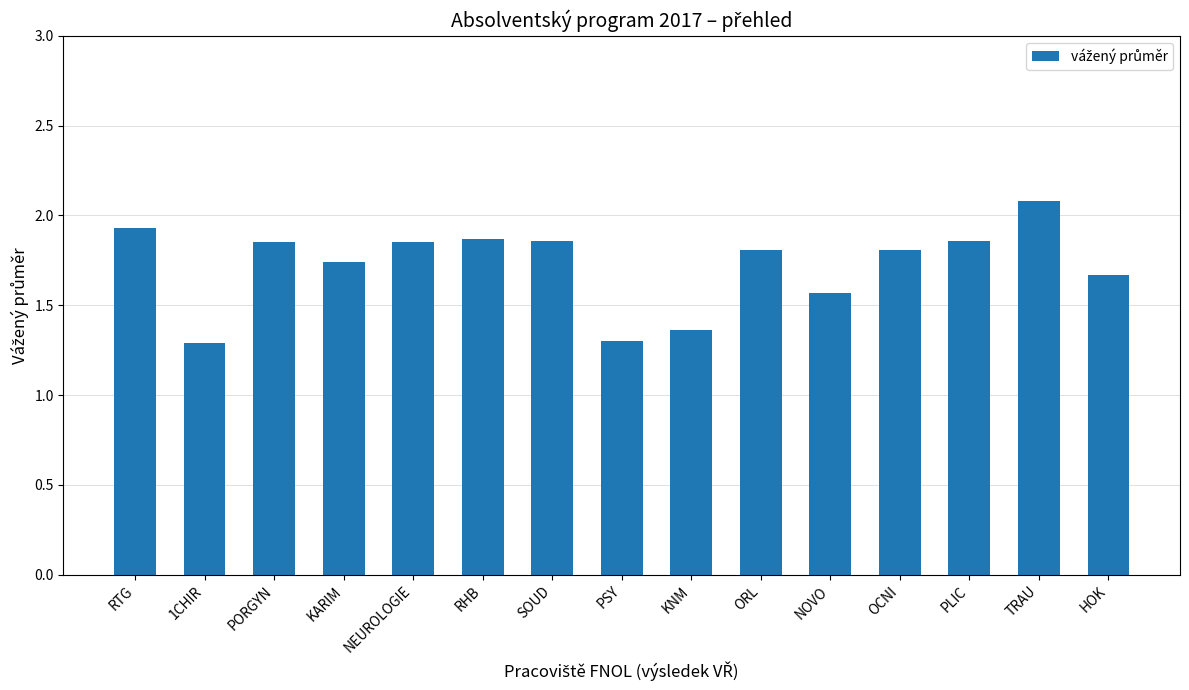

How many bars are there in total?

15